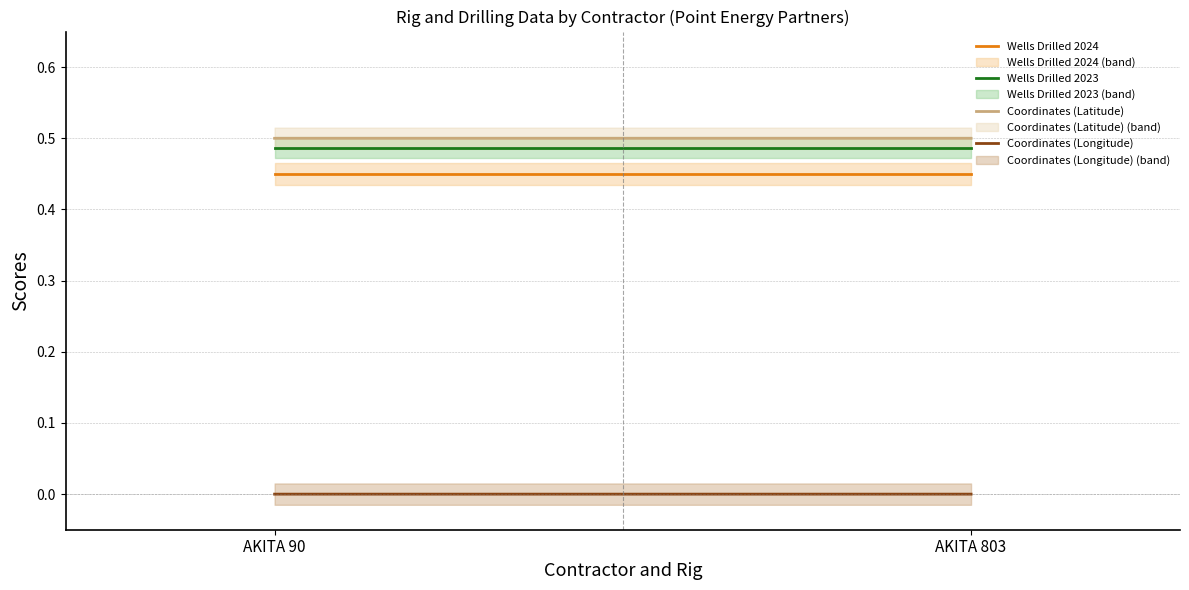

At how many categories does at least one series exceed 0?

2